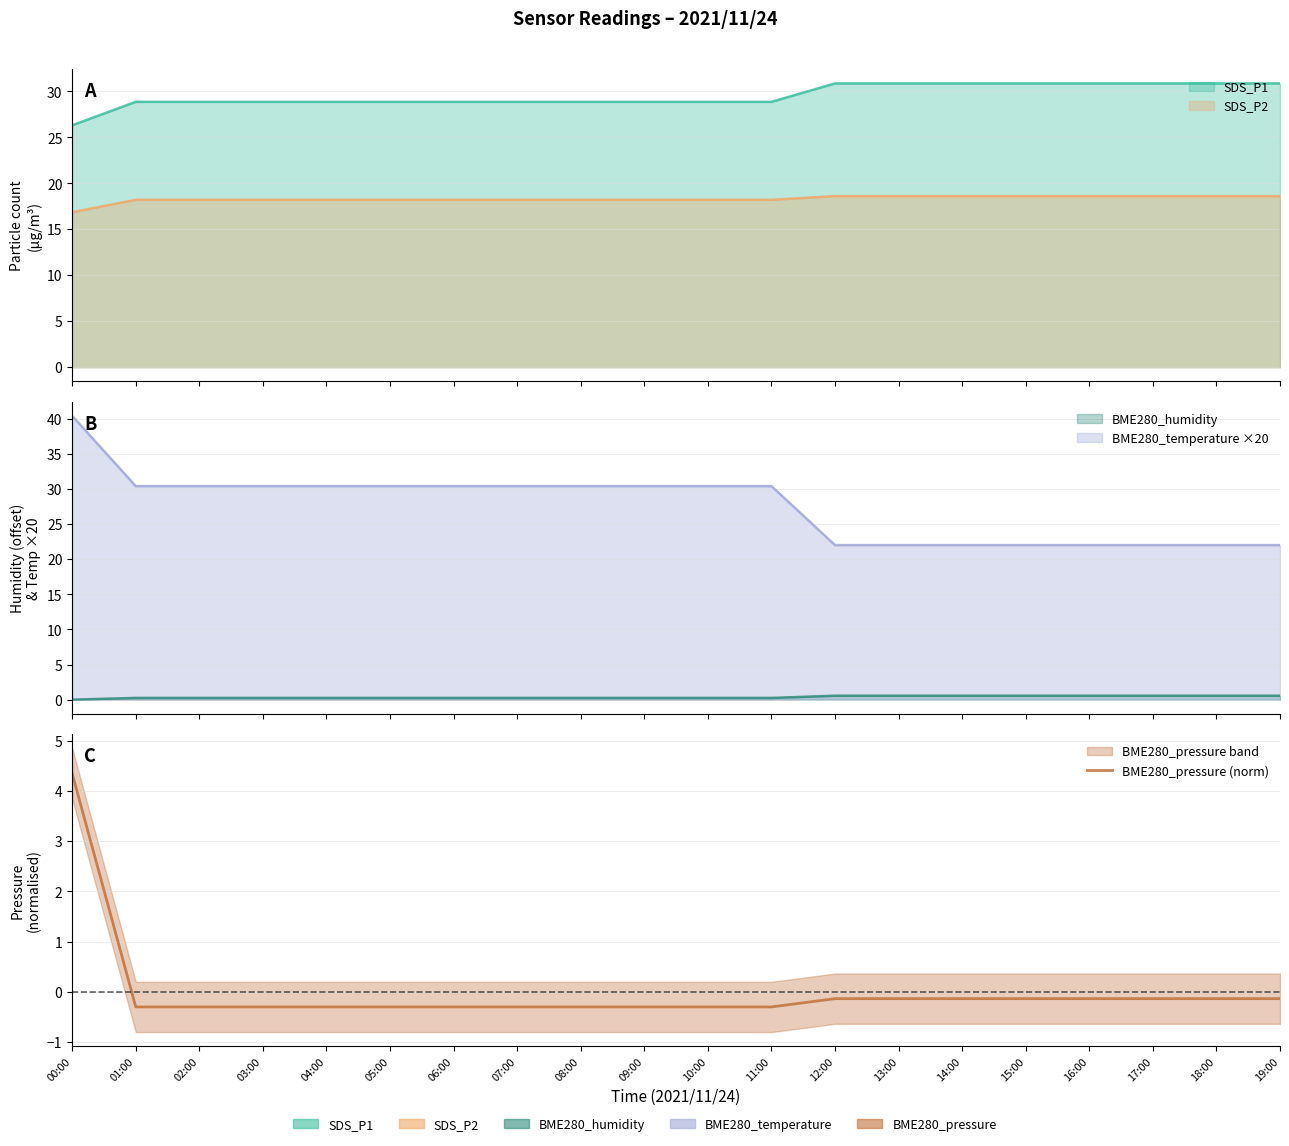

Rank the categories by value from lowest to highest.

01:00, 02:00, 03:00, 04:00, 05:00, 06:00, 07:00, 08:00, 09:00, 10:00, 11:00, 12:00, 13:00, 14:00, 15:00, 16:00, 17:00, 18:00, 19:00, 00:00